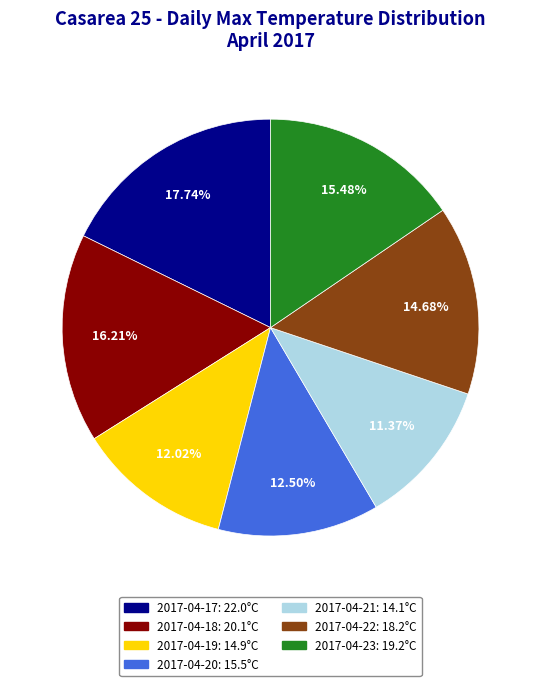

What is the largest slice in the pie chart?

2017-04-17